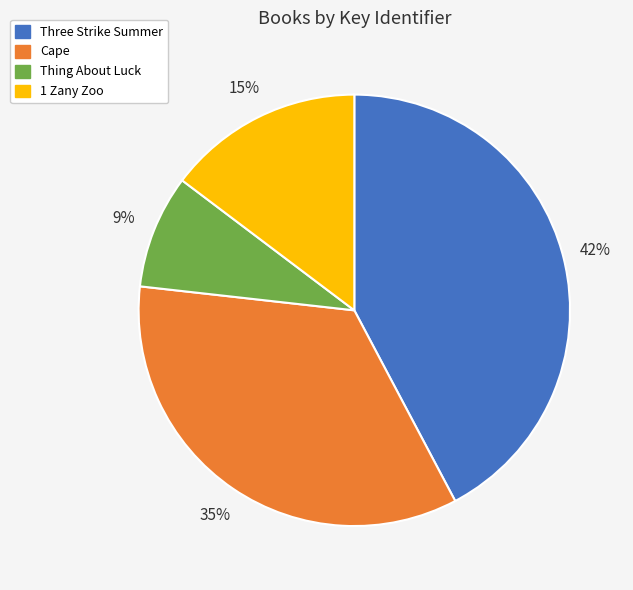

Between Cape and Three Strike Summer, which is larger?

Three Strike Summer